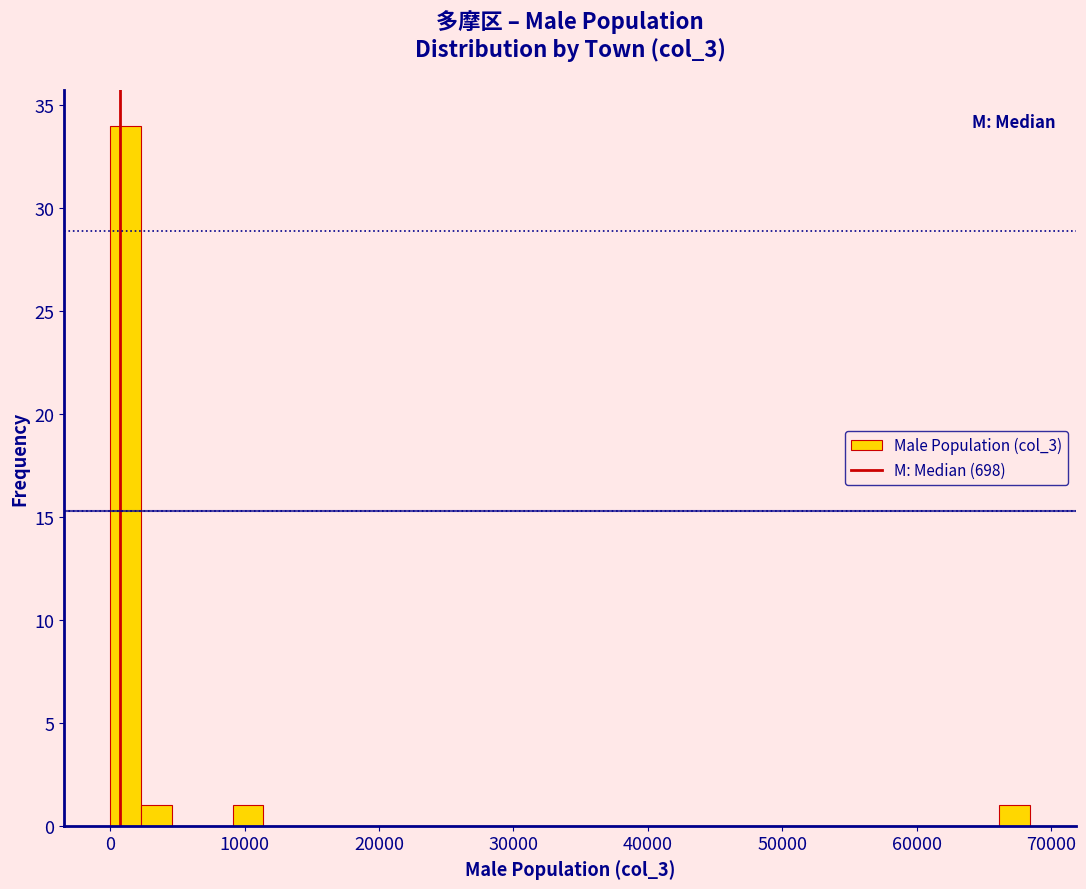

Read against the x-axis, roughly where is the centre of the tallest bar?

1000